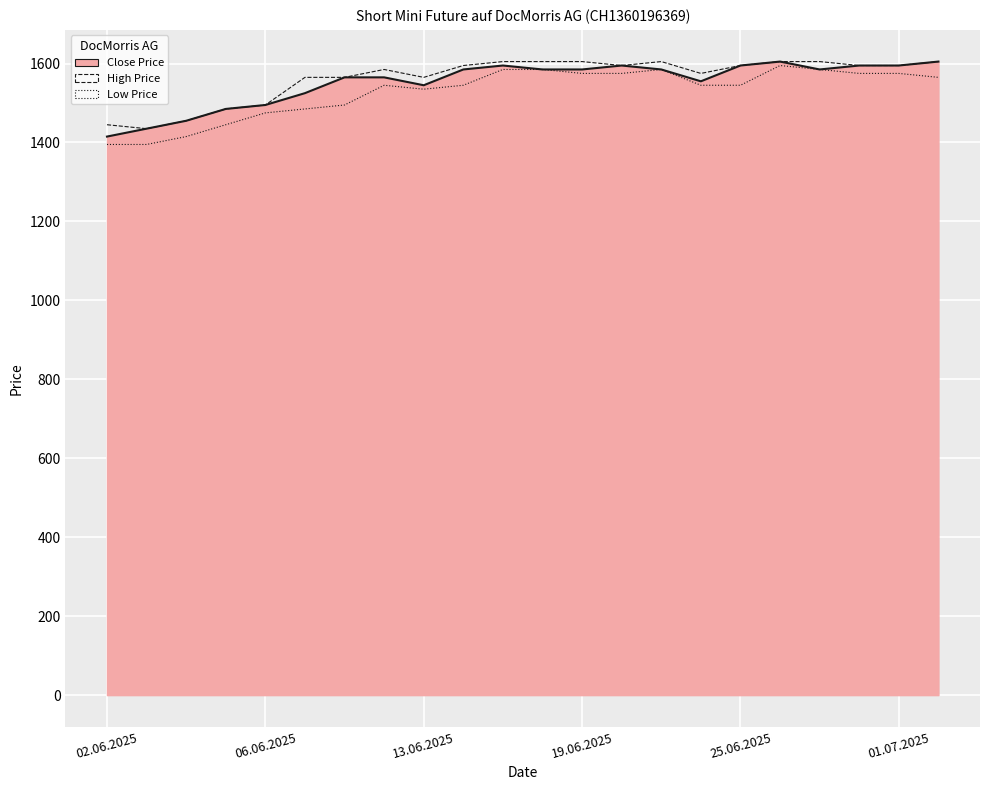

What is the difference between the second highest and minimum values in the High series?

170